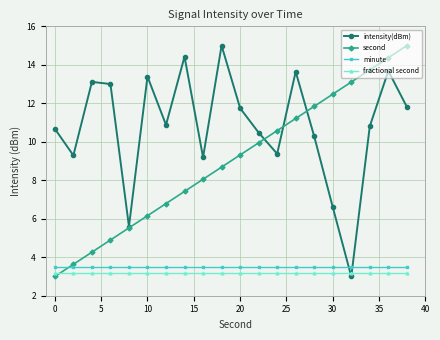

What is the greatest value displayed?

15.0